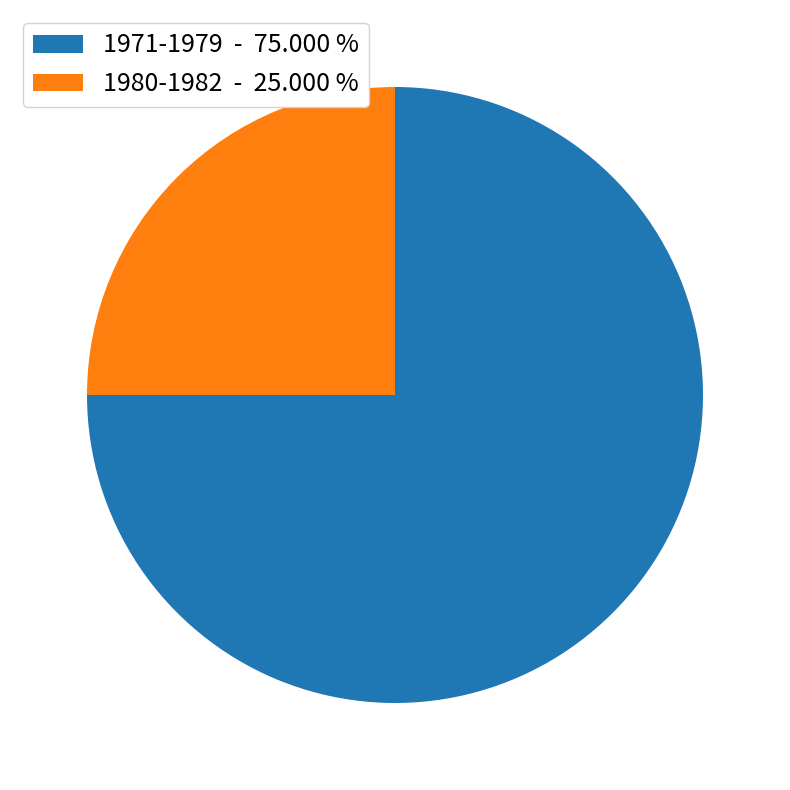

Do 1980-1982 - 25.000 % and 1971-1979 - 75.000 % together represent more than half of the pie?

Yes